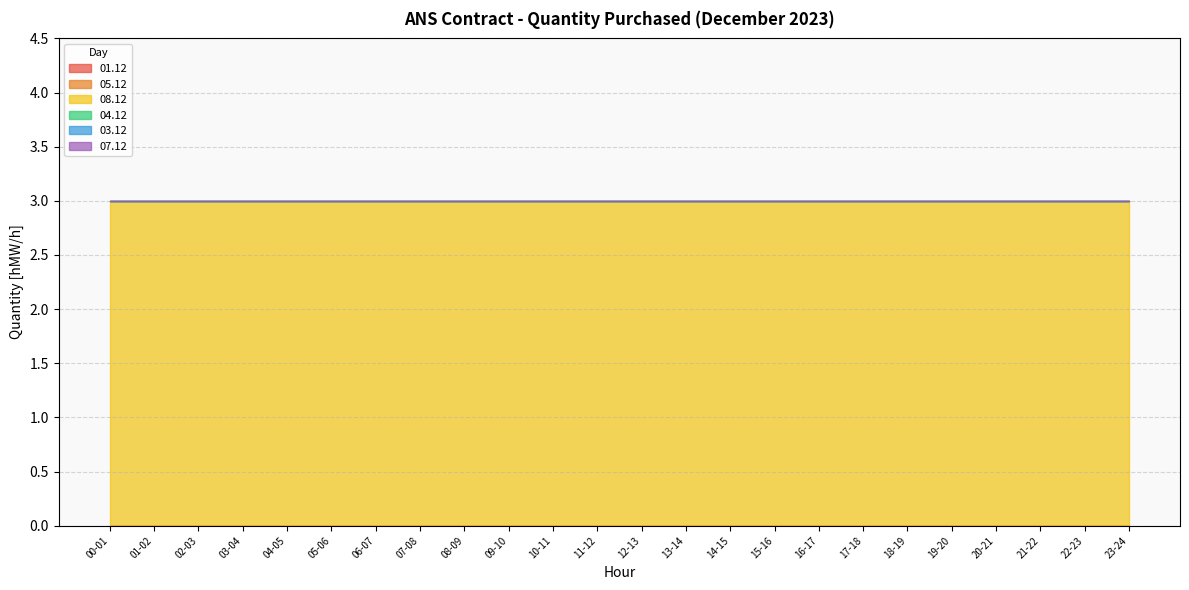

At which category is the sum across all series the highest?

00-01